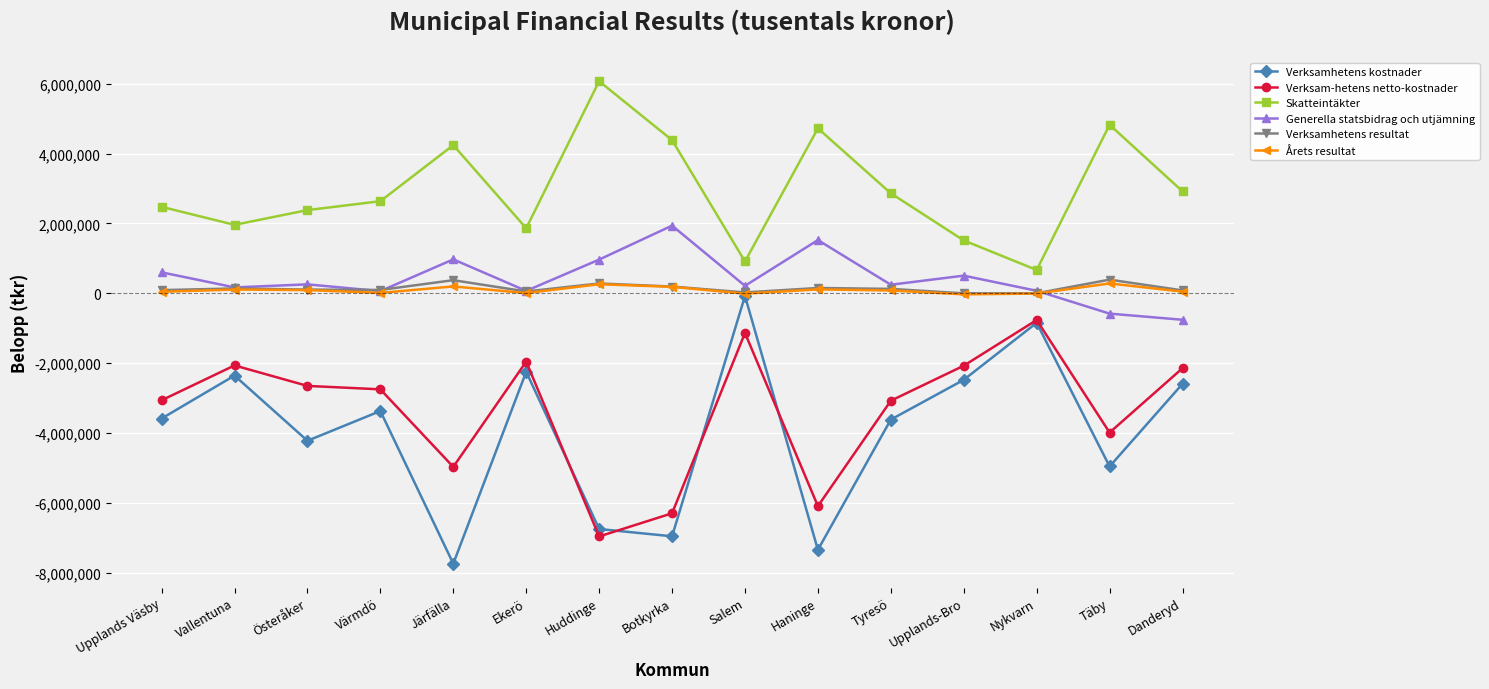

What is the minimum value for Verksamhetens resultat?

-1300